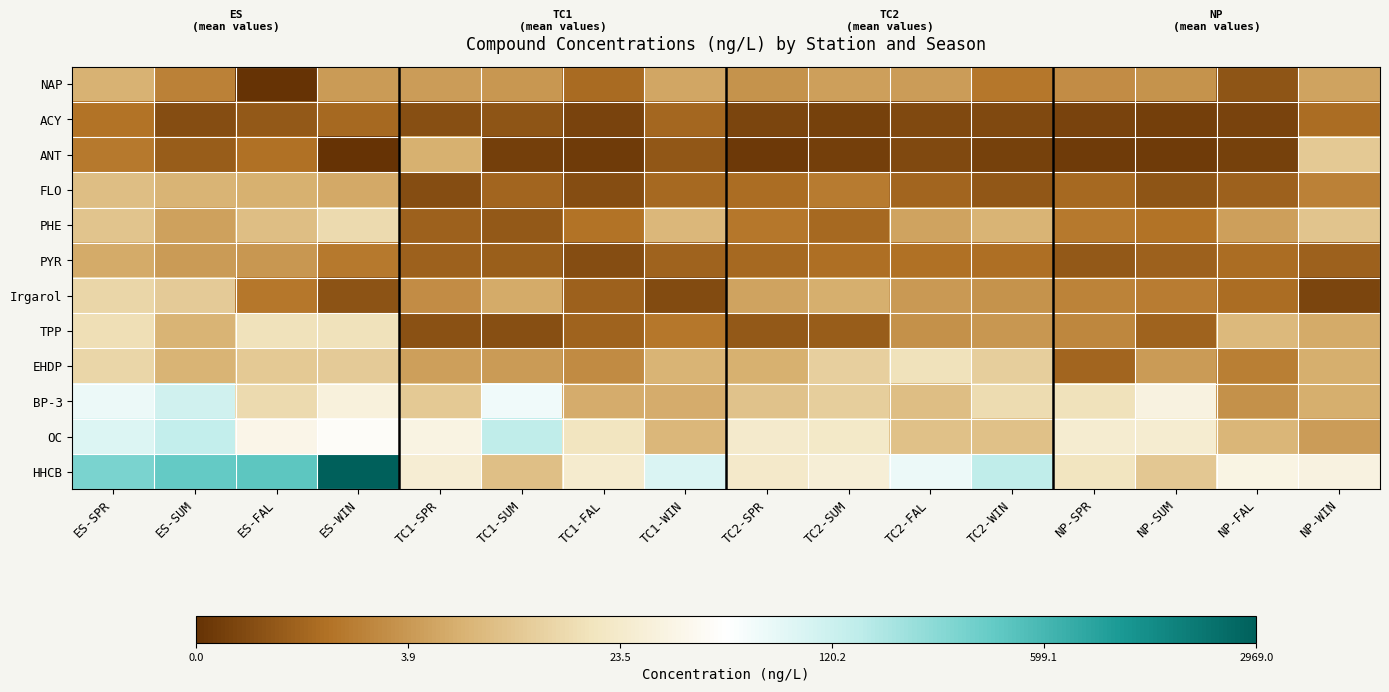

Which series has the largest total across all categories?

HHCB